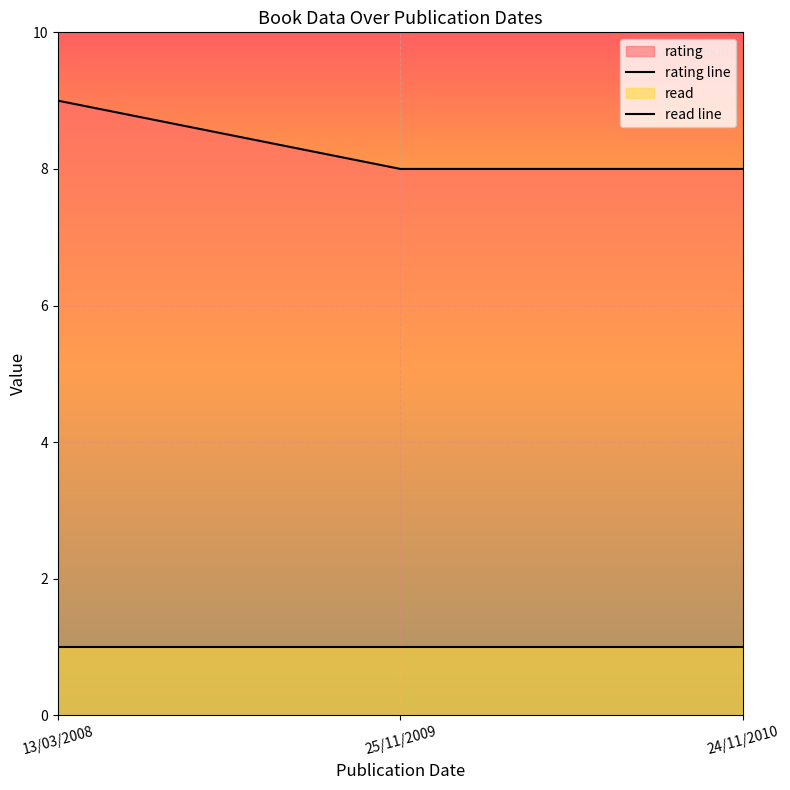

What is the sum of all values?

25